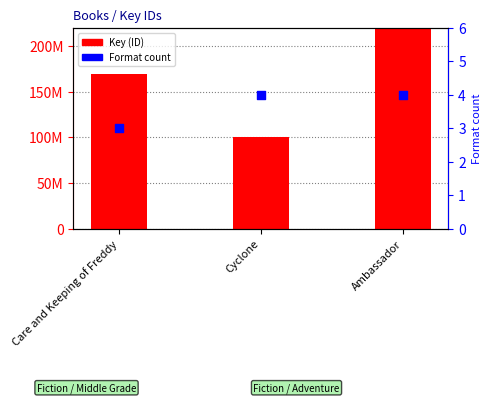

What are all the series names shown in the legend?

Key (ID), Format count